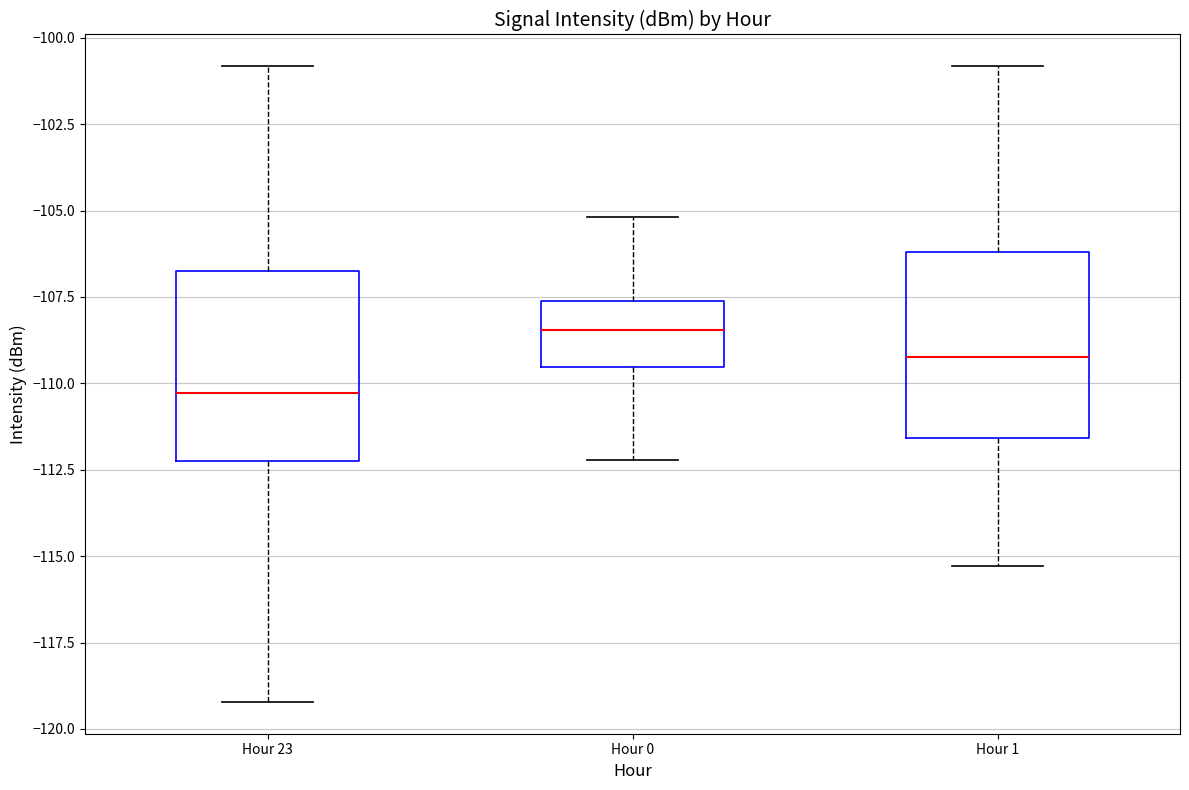

Which box's median line is the lowest?

Hour 23